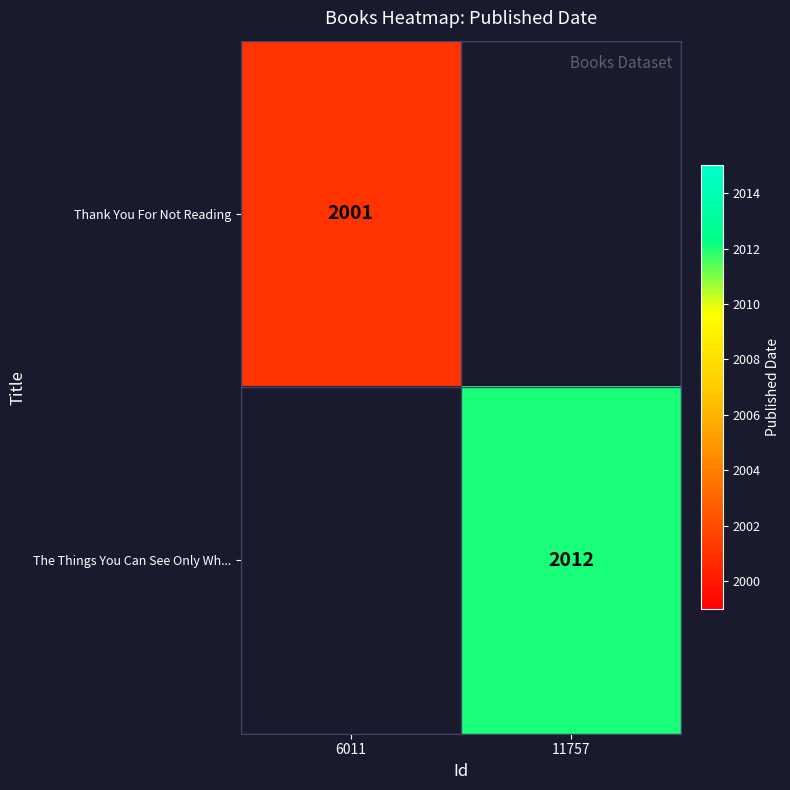

Is it true that Thank You For Not Reading equals 1024 at 6011?

False